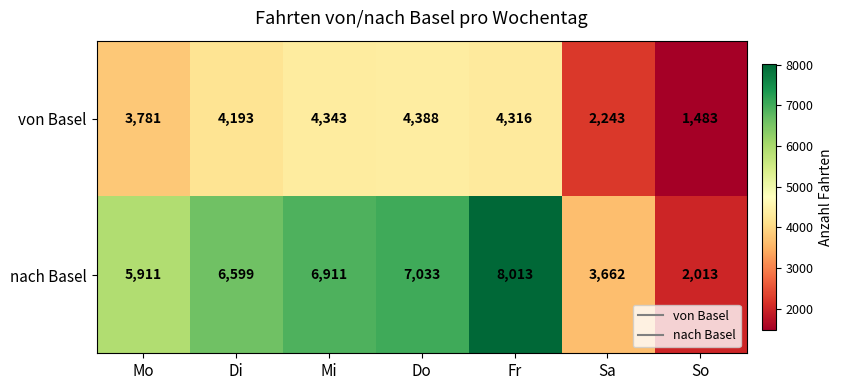

How many distinct data groups are displayed?

2